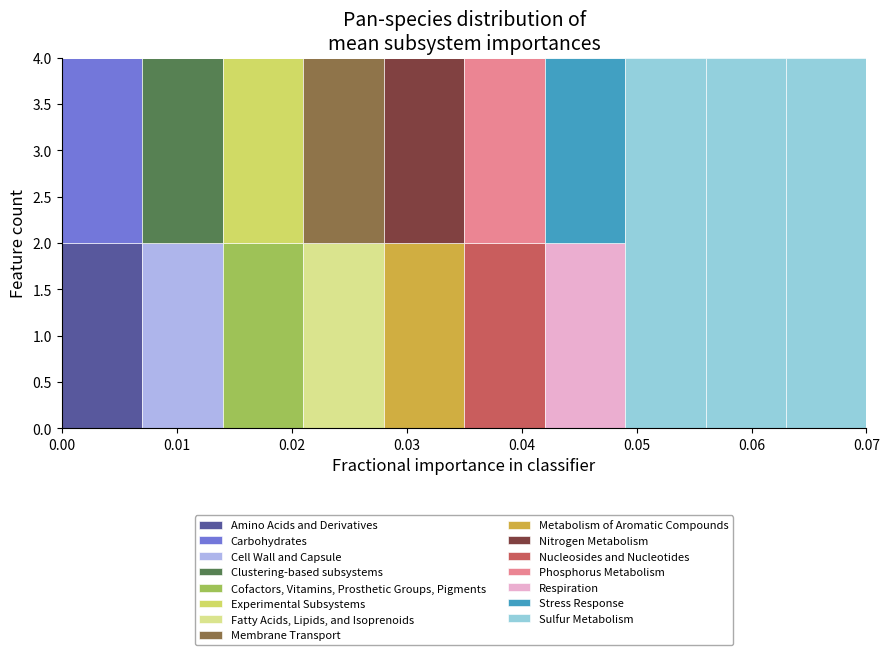

Reading left to right, list every stacked bar in this chart as the range it spans on the x-axis followed by its total height. The values are not printed on the chart, so give them approximately, as read against the axis.

0.000 to 0.007: 4
0.007 to 0.014: 4
0.014 to 0.021: 4
0.021 to 0.028: 4
0.028 to 0.035: 4
0.035 to 0.042: 4
0.042 to 0.049: 4
0.049 to 0.056: 4
0.056 to 0.063: 4
0.063 to 0.070: 4